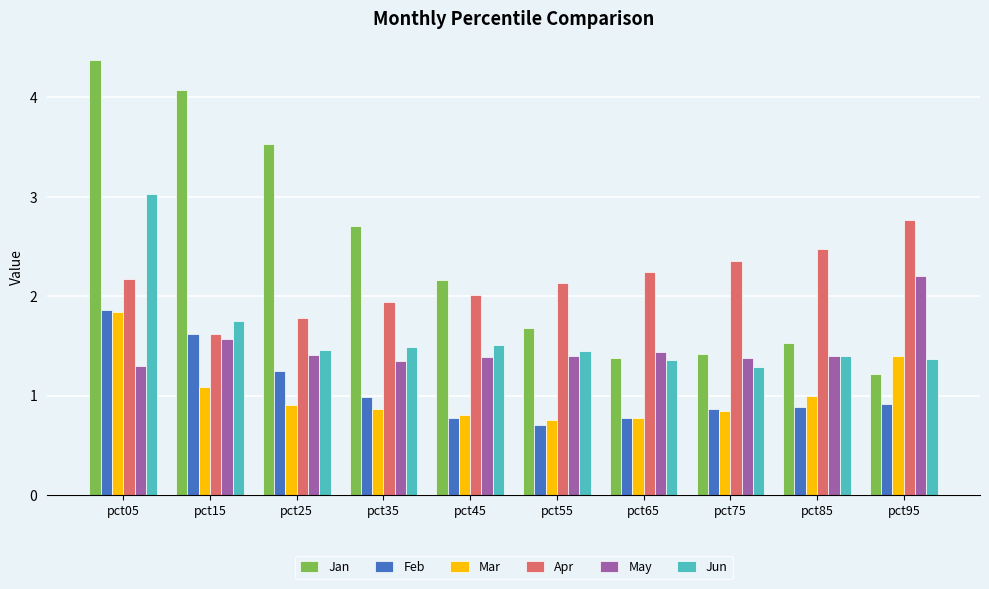

Which series changed the most between pct25 and pct65?

Jan